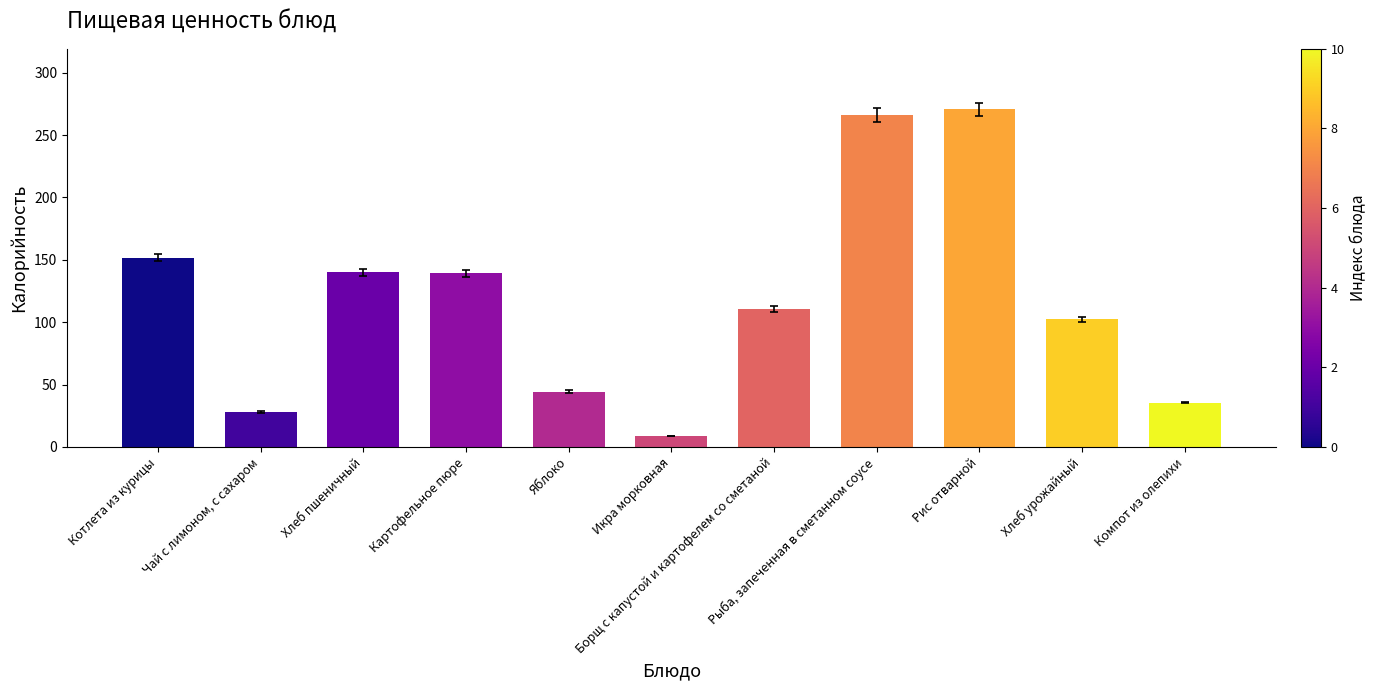

At which label does the data first exceed 110?

Котлета из курицы